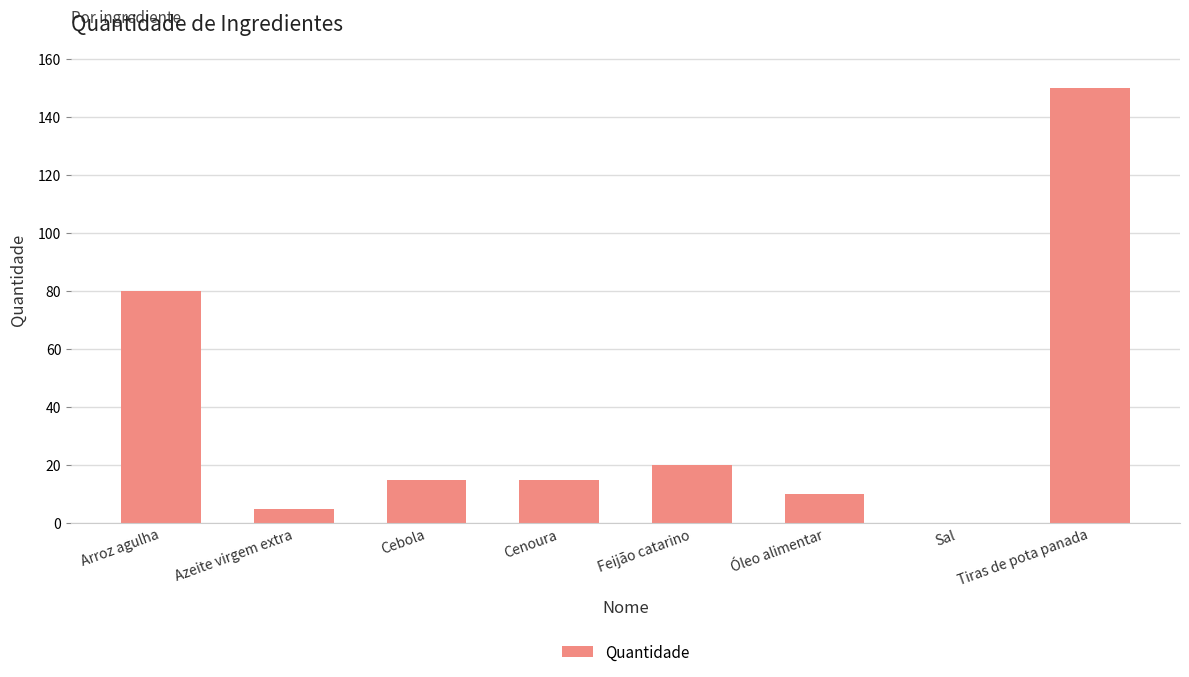

What is the sum of all values?

295.1